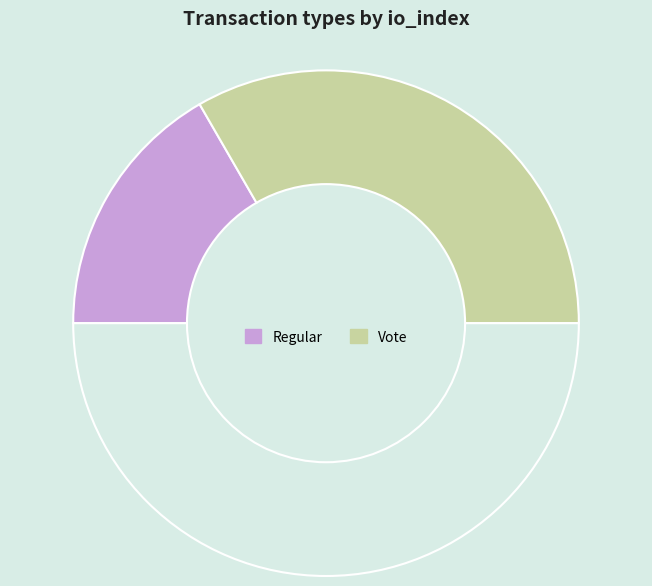

How many slices are in this pie chart?

3